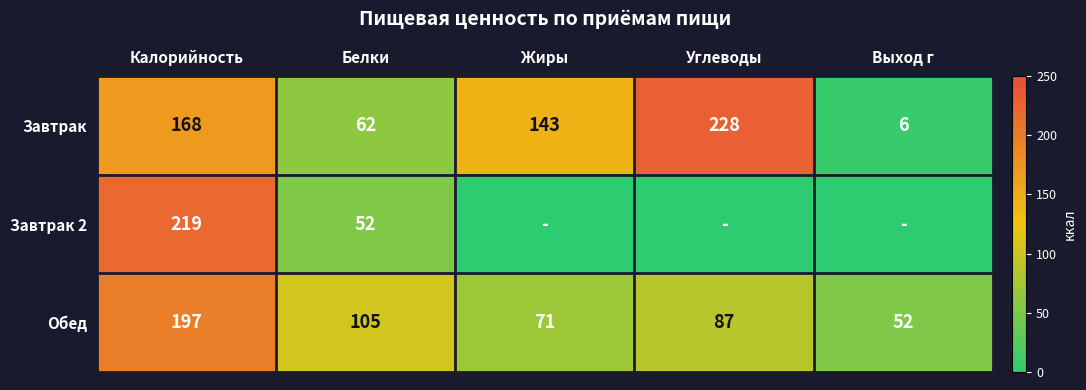

Which category has the lowest value in the Завтрак series?

Выход г